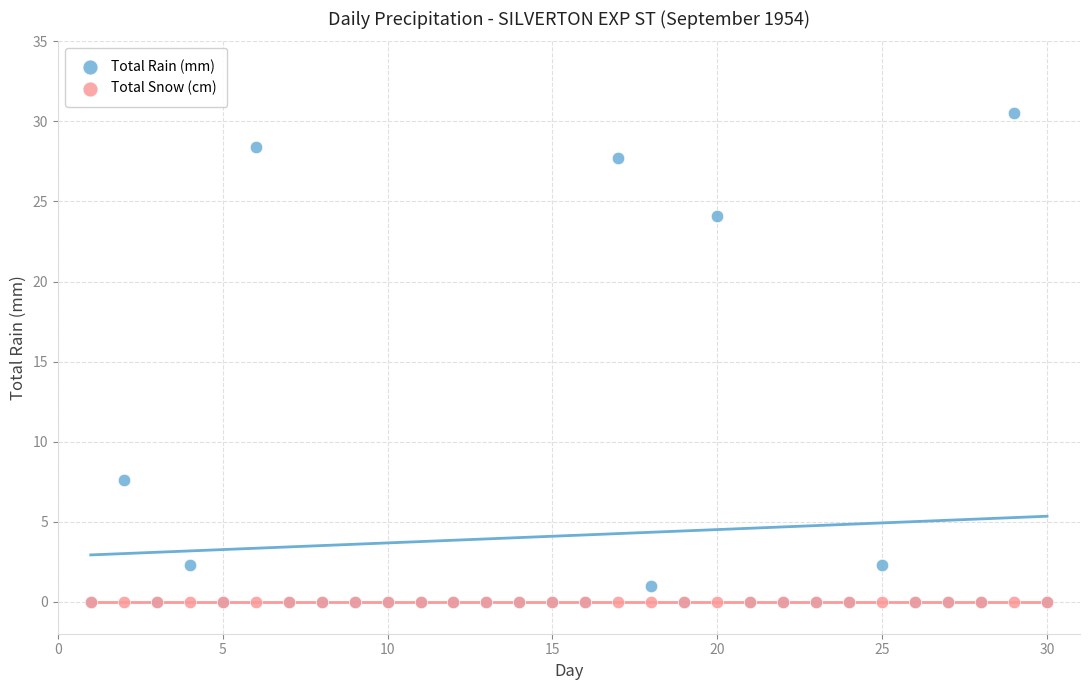

Across all series, what Y value is closest to 15?

7.6